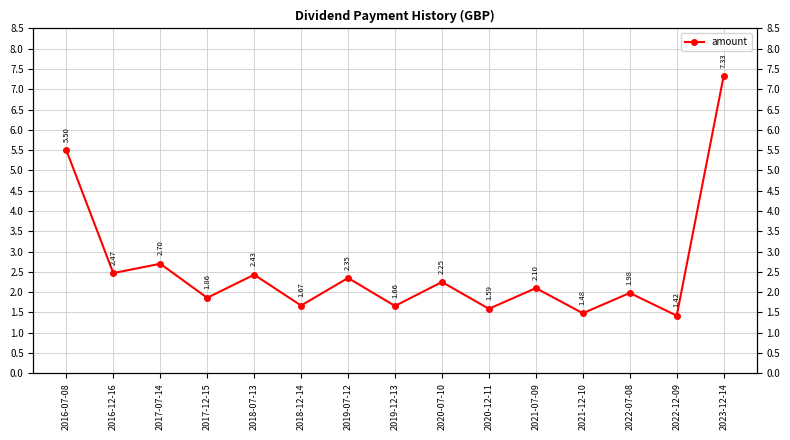

At which category does the chart reach its peak across all series?

2023-12-14